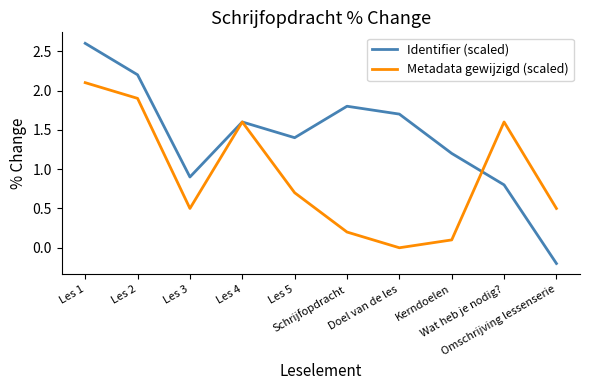

What is the sum of all Identifier (scaled) values?

14.0